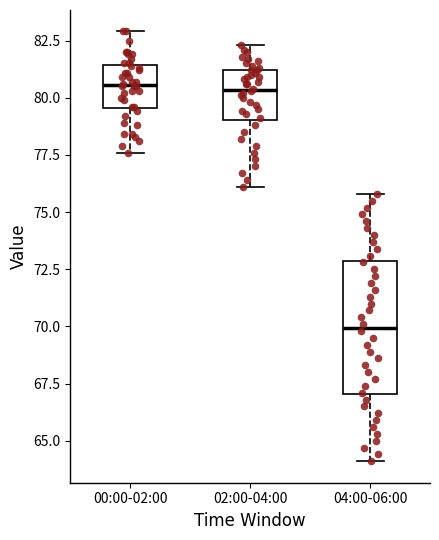

Reading left to right, transcribe this box plot: for each box, give where its median line is, the range the box spans, and where its two whiskers end, as read against the y-axis. The values are not printed on the chart, so give them approximately, as read against the axis.

00:00-02:00: median 80.5, box 79.5 to 81.5, whiskers 77.5 to 83.0
02:00-04:00: median 80.5, box 79.0 to 81.0, whiskers 76.0 to 82.5
04:00-06:00: median 70.0, box 67.0 to 73.0, whiskers 64.0 to 76.0